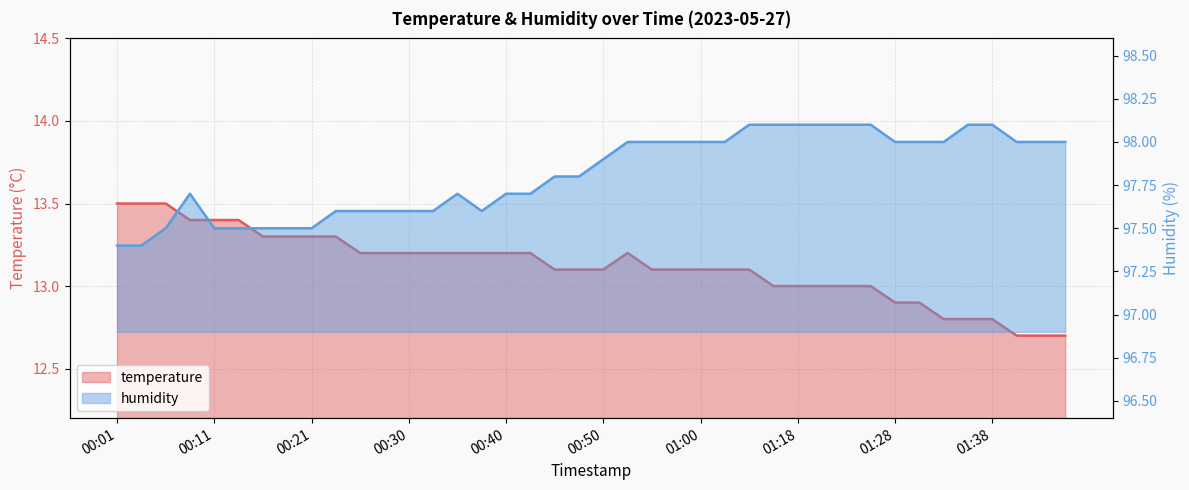

Reading right to left, extract all data points from this chart.

temperature: 01:45=12.7	01:43=12.7	01:40=12.7	01:38=12.8	01:35=12.8	01:33=12.8	01:30=12.9	01:28=12.9	01:25=13.0	01:23=13.0	01:20=13.0	01:18=13.0	01:15=13.0	01:05=13.1	01:02=13.1	01:00=13.1	00:57=13.1	00:55=13.1	00:52=13.2	00:50=13.1	00:47=13.1	00:45=13.1	00:43=13.2	00:40=13.2	00:38=13.2	00:35=13.2	00:33=13.2	00:30=13.2	00:28=13.2	00:26=13.2	00:23=13.3	00:21=13.3	00:18=13.3	00:16=13.3	00:13=13.4	00:11=13.4	00:09=13.4	00:06=13.5	00:04=13.5	00:01=13.5
humidity: 01:45=98.0	01:43=98.0	01:40=98.0	01:38=98.1	01:35=98.1	01:33=98.0	01:30=98.0	01:28=98.0	01:25=98.1	01:23=98.1	01:20=98.1	01:18=98.1	01:15=98.1	01:05=98.1	01:02=98.0	01:00=98.0	00:57=98.0	00:55=98.0	00:52=98.0	00:50=97.9	00:47=97.8	00:45=97.8	00:43=97.7	00:40=97.7	00:38=97.6	00:35=97.7	00:33=97.6	00:30=97.6	00:28=97.6	00:26=97.6	00:23=97.6	00:21=97.5	00:18=97.5	00:16=97.5	00:13=97.5	00:11=97.5	00:09=97.7	00:06=97.5	00:04=97.4	00:01=97.4